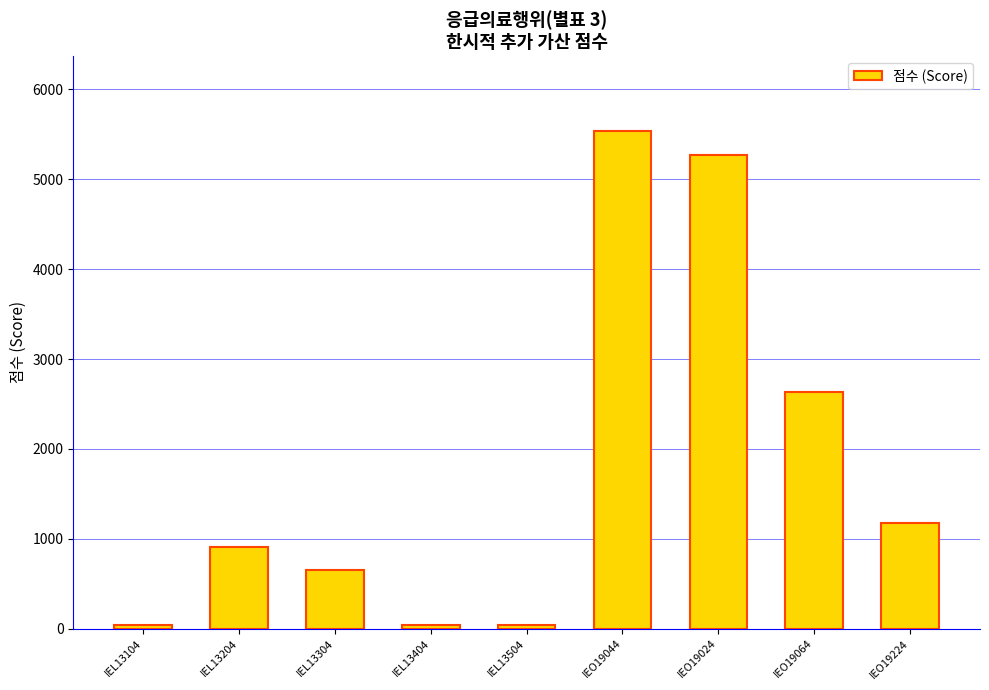

Reading left to right, list all the values displayed in this chart.

IEL13104=35.8	IEL13204=906.8	IEL13304=651.3	IEL13404=35.8	IEL13504=35.8	IEO19044=5539.6	IEO19024=5275.8	IEO19064=2637.9	IEO19224=1173.1